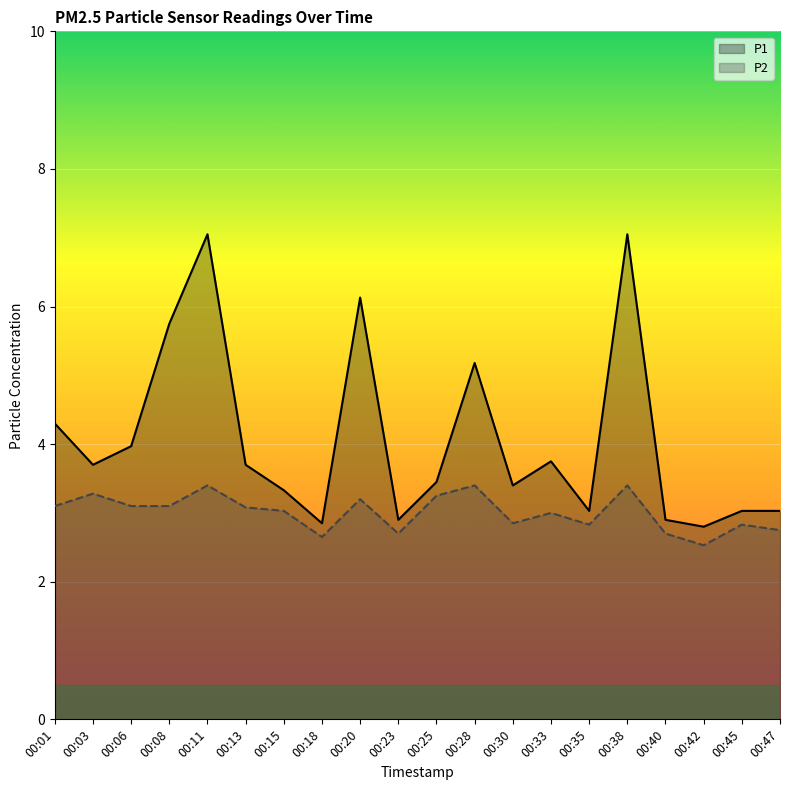

Between 00:11 and 00:20, which is larger?

00:11